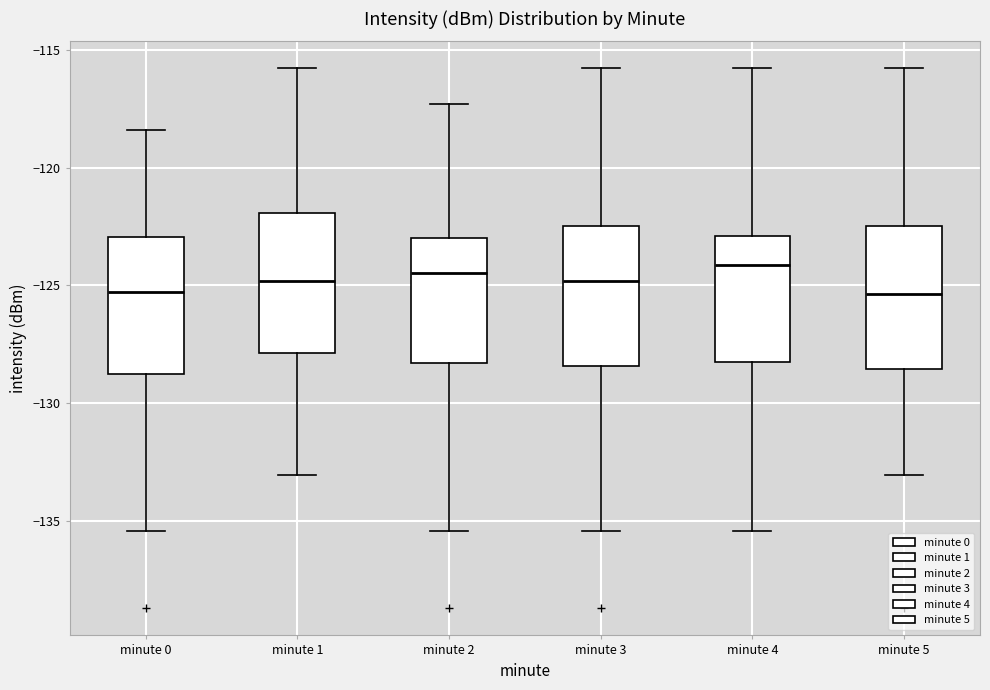

Where is the upper edge of the box for minute 5 on the y-axis? The values are not printed on the chart, so give them approximately, as read against the axis.

-122.5